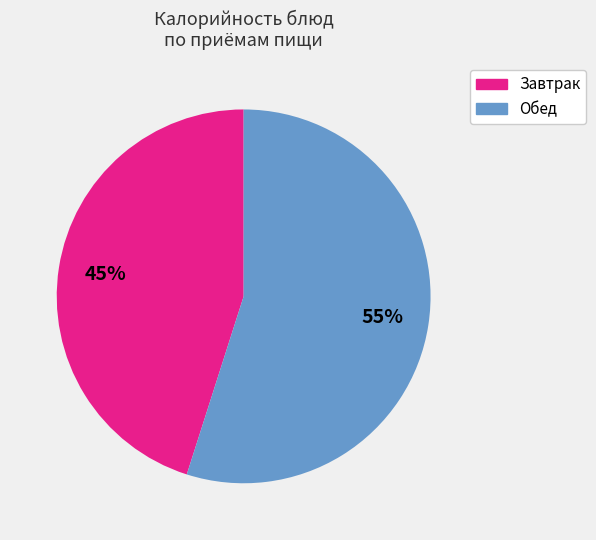

Does any single category account for the majority?

Yes